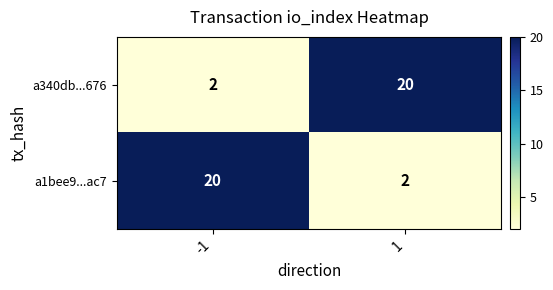

Rank the series at -1 from lowest to highest value.

a340db...676, a1bee9...ac7